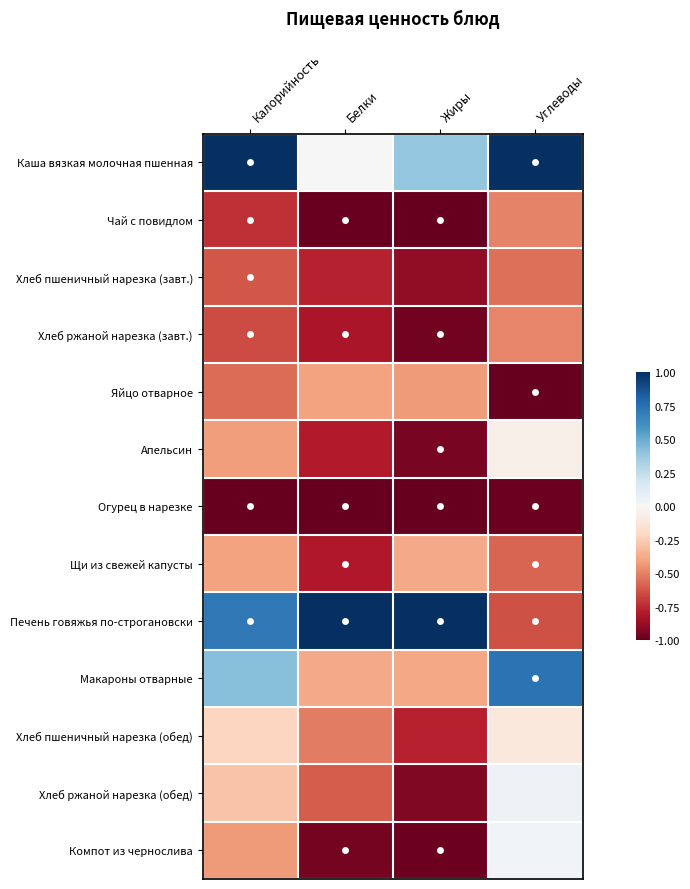

Between Жиры and Углеводы, which series saw the biggest shift?

Печень говяжья по-строгановски